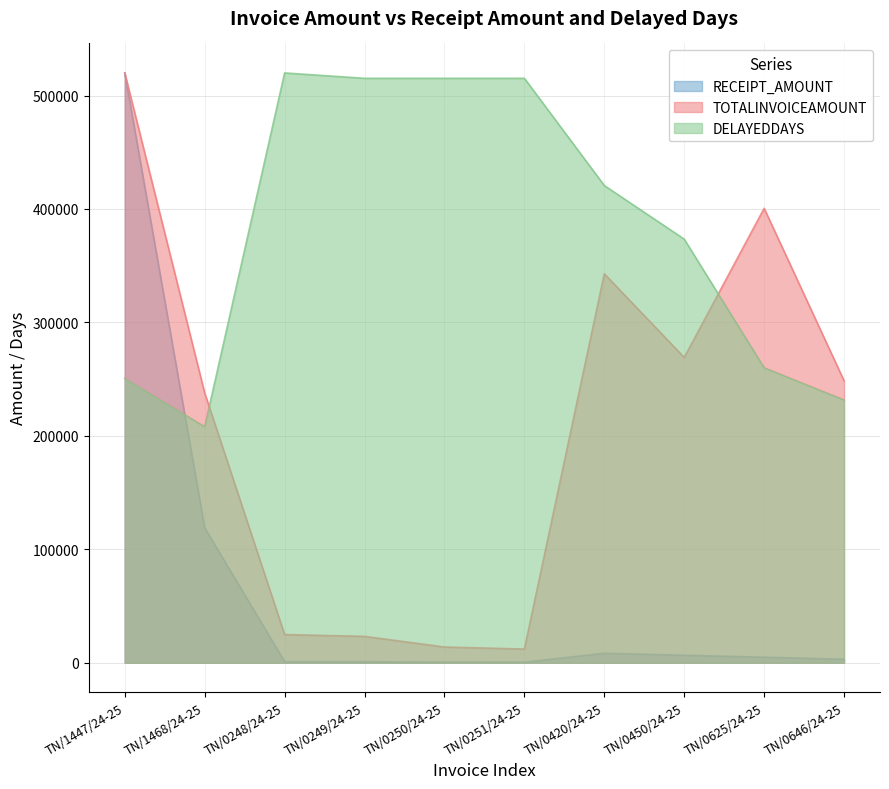

Does the chart display data point markers on the line(s)?

No